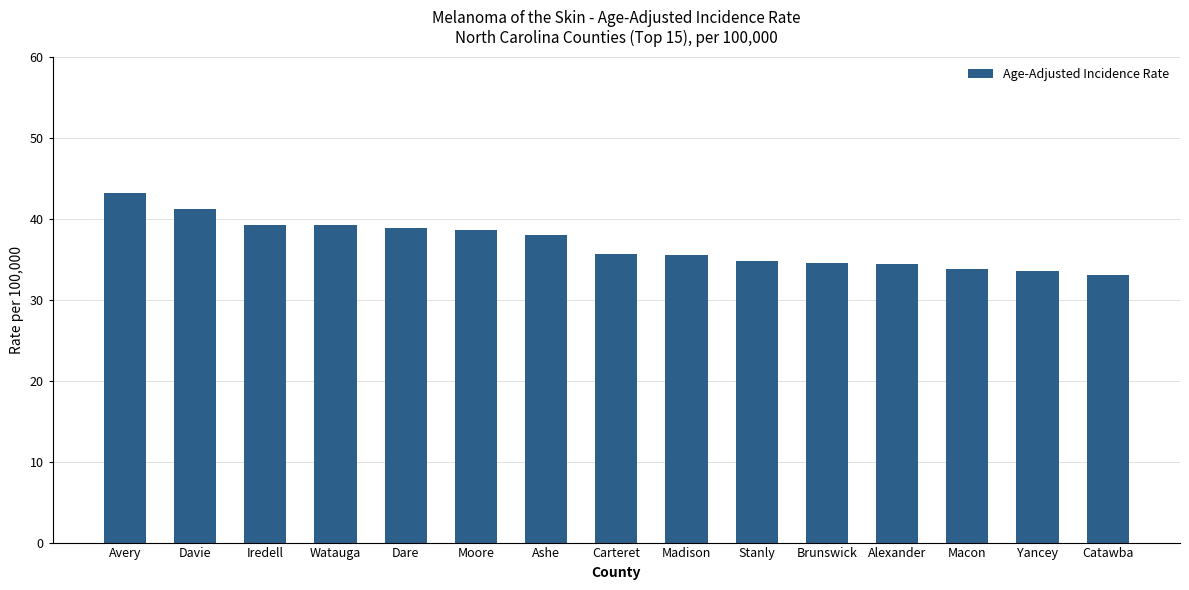

Does the chart contain stacked bars?

No